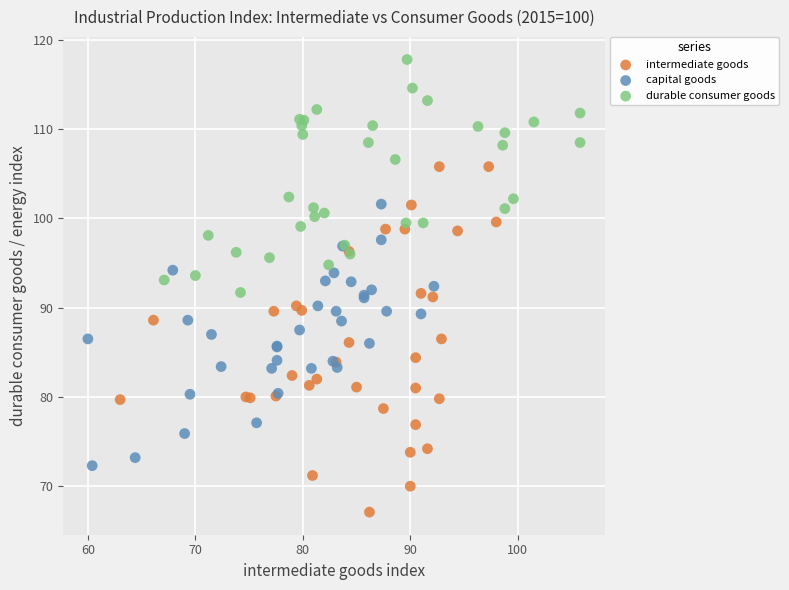

Which series contains the highest Y value?

durable consumer goods